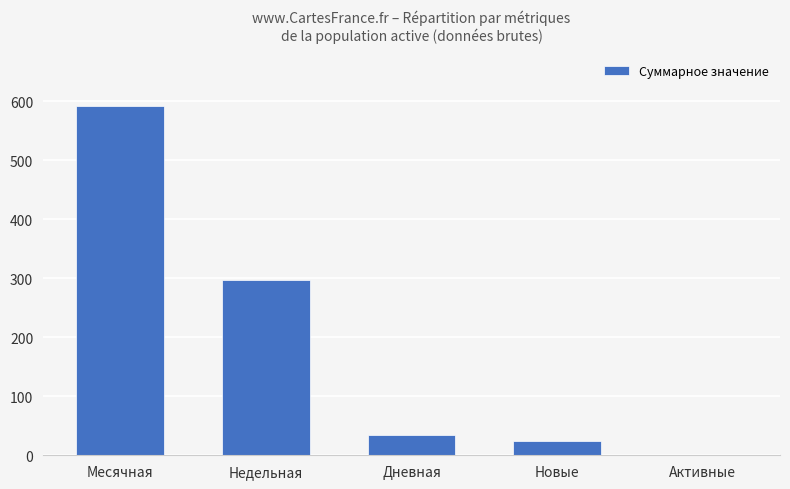

Is it true that the value at Дневная is 9?

False